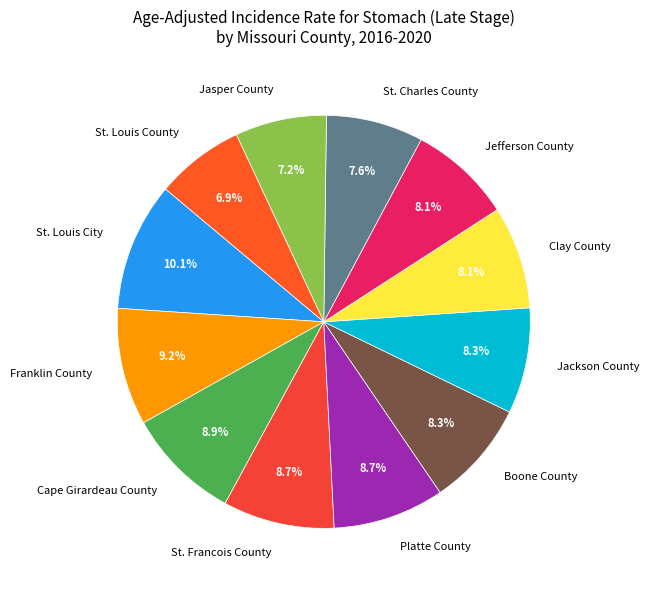

Is there a majority slice in this chart?

No